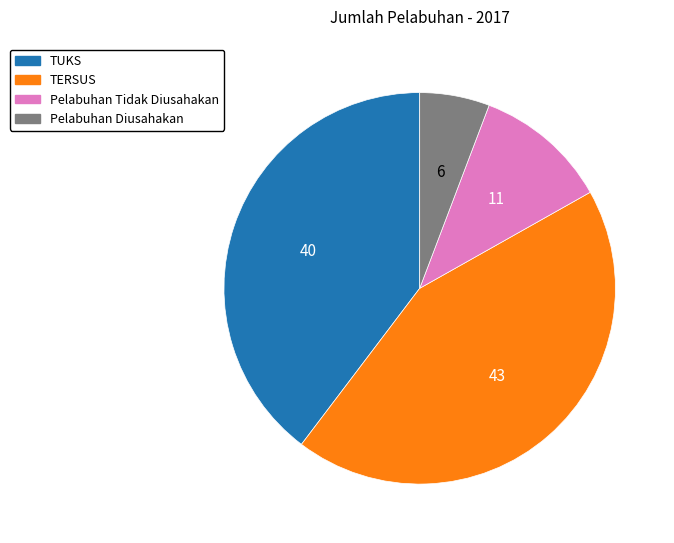

Which category has the smallest portion of the pie?

Pelabuhan Diusahakan